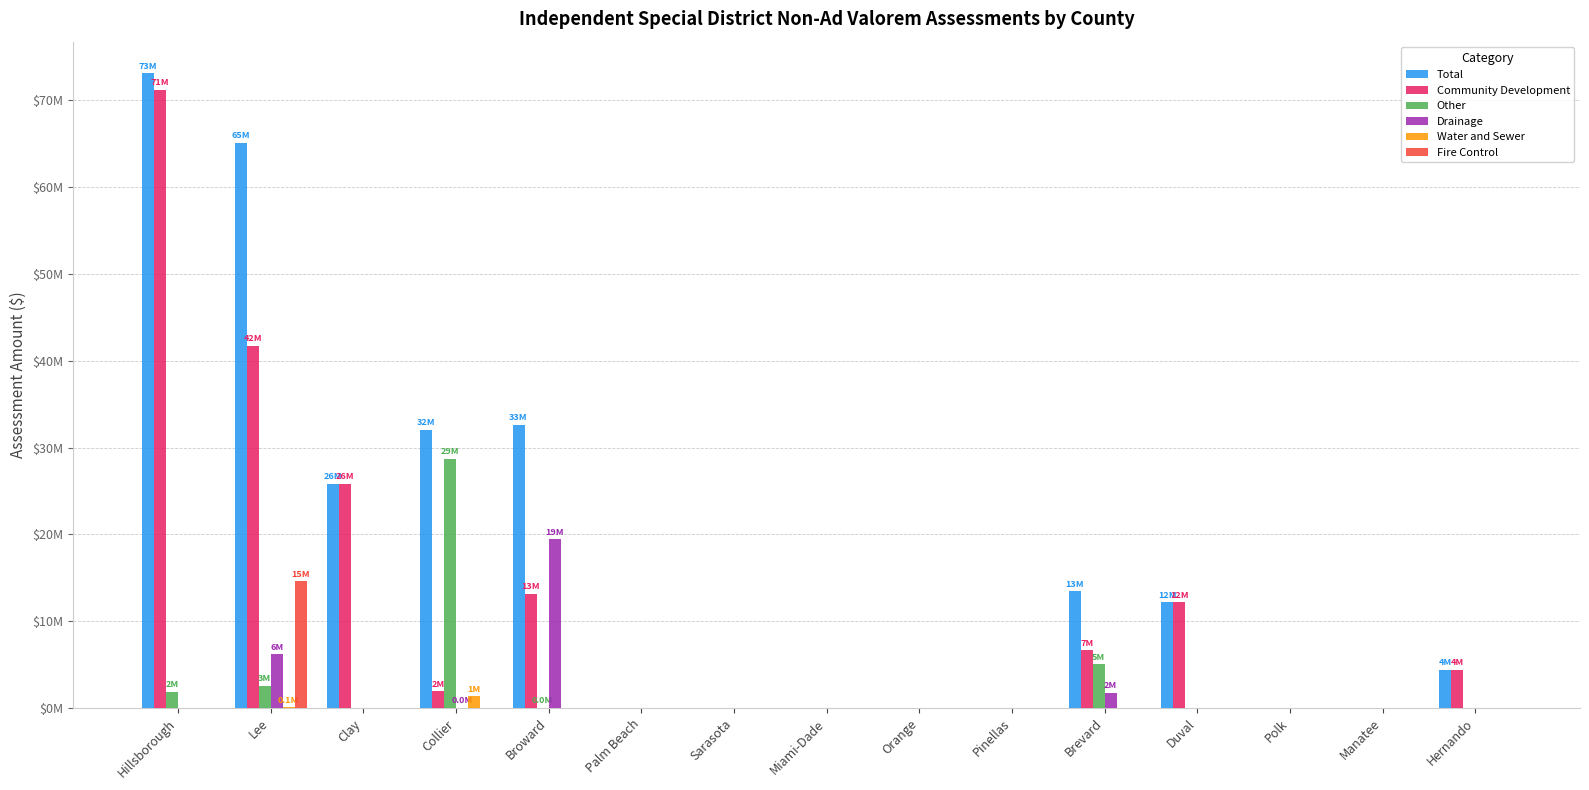

At which category is the sum across all series the highest?

Hillsborough